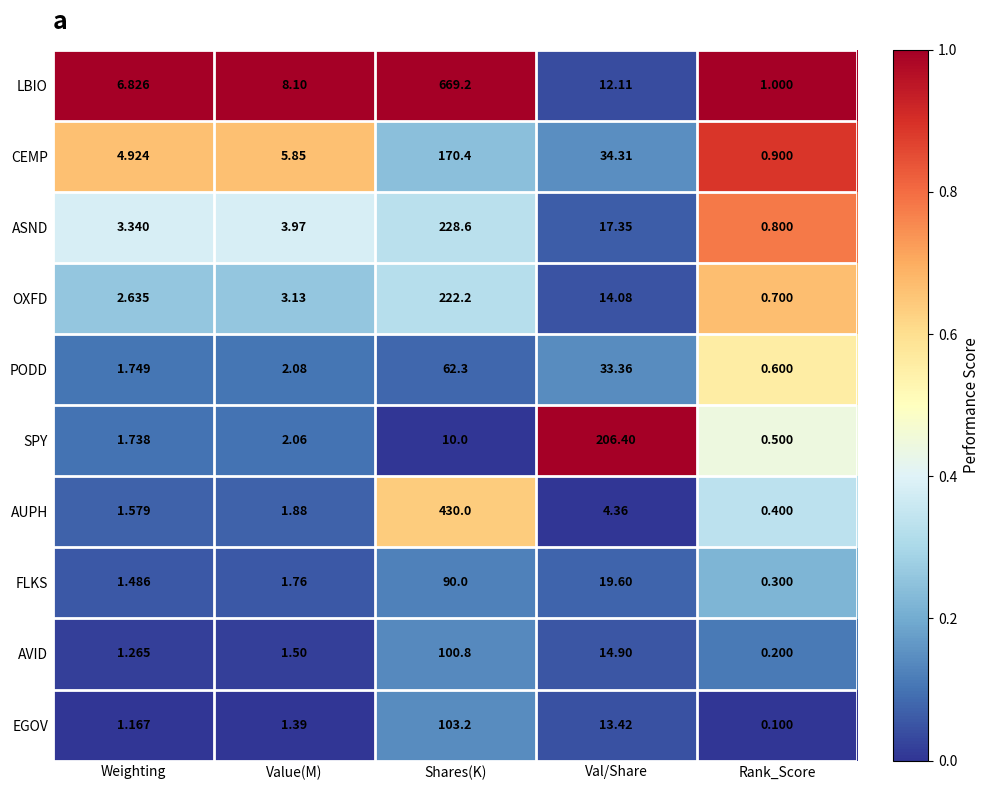

Where is AUPH nearest to the value 215?

Val/Share